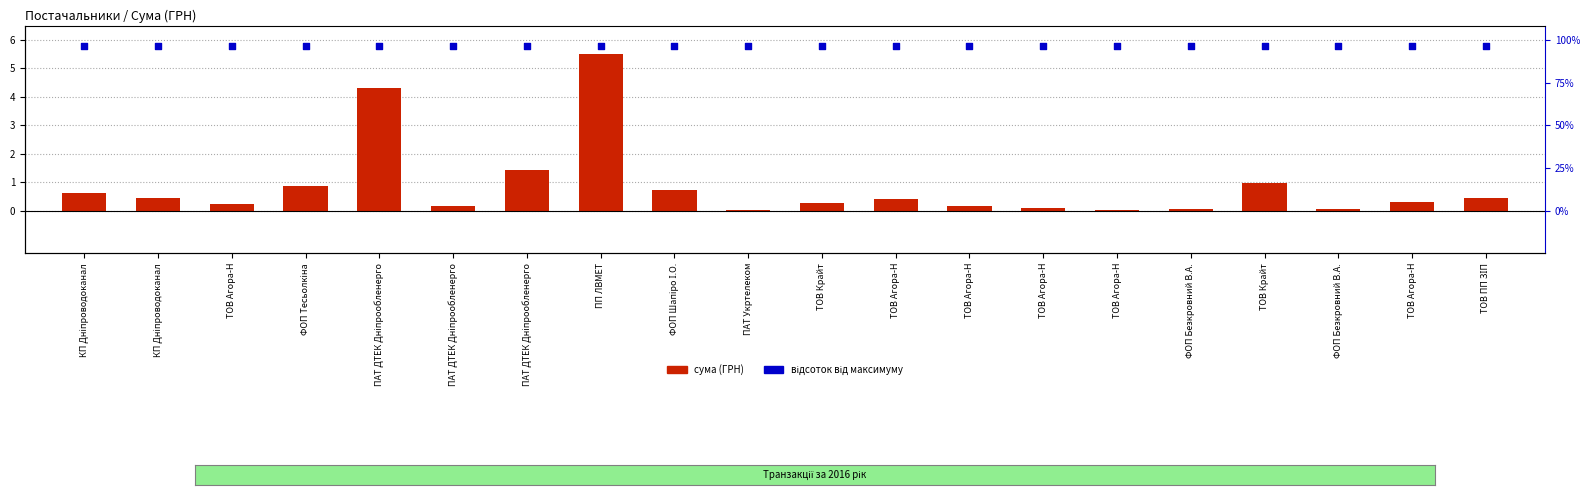

Is the value of відсоток від максимуму at ТОВ Агора-Н greater than the value of сума (ГРН) at ТОВ Агора-Н?

Yes